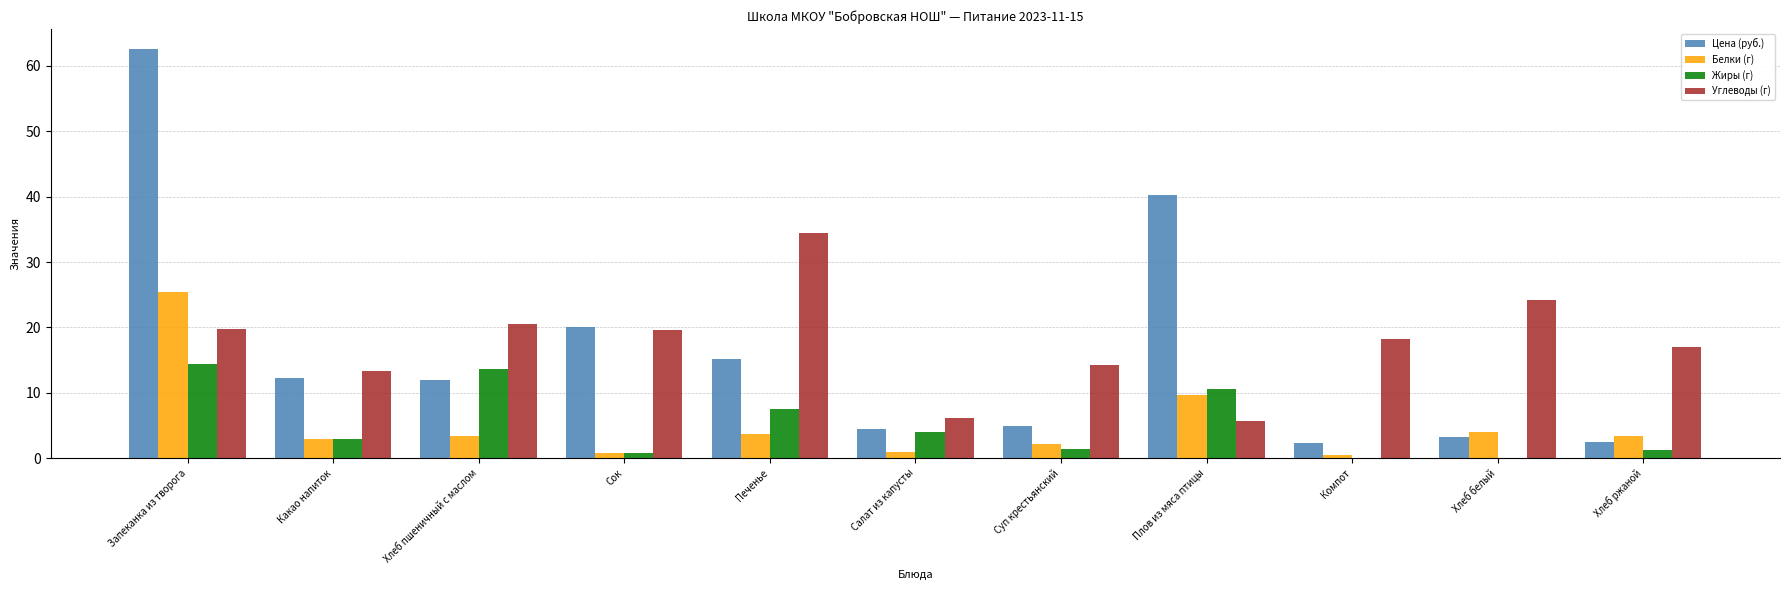

At which category is the sum across all series the highest?

Запеканка из творога